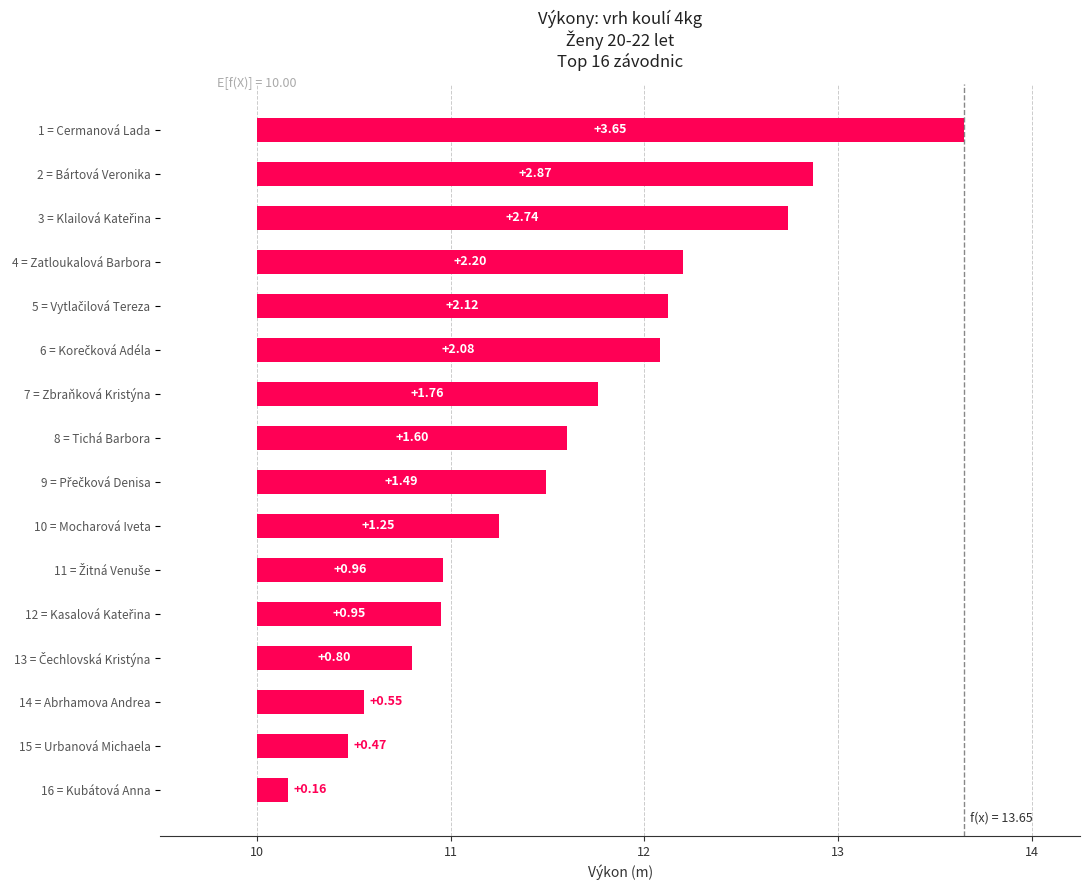

Count the number of data series in this chart.

1